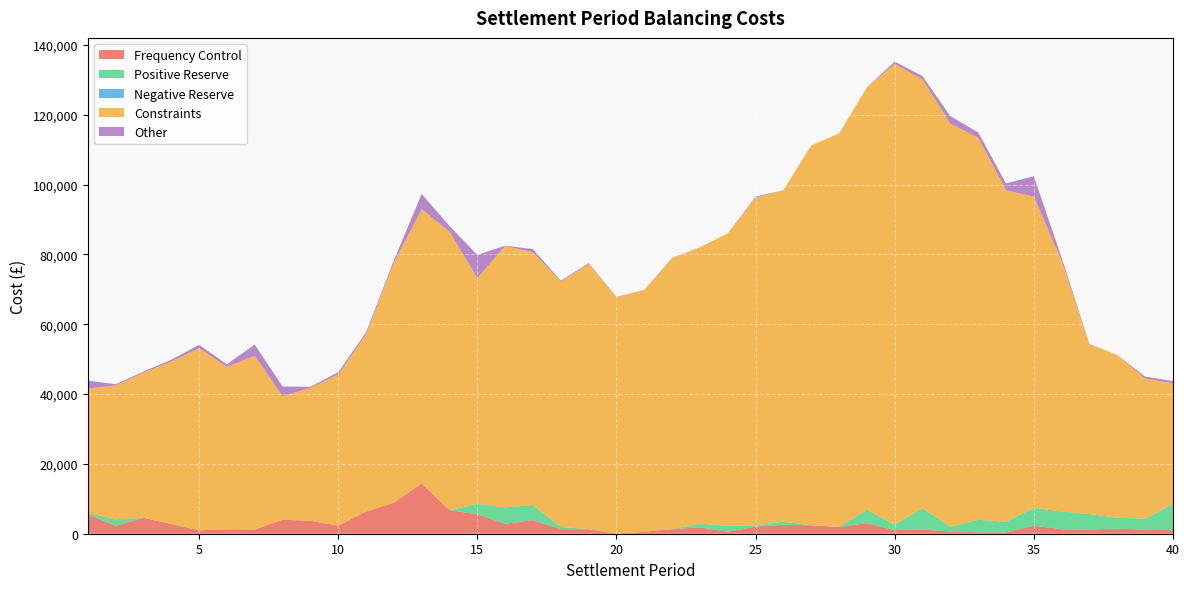

Reading left to right, extract all data points from this chart.

Frequency Control: 5628.8	2247.1	4560.0	2787.9	976.3	1274.0	1208.5	3994.6	3702.0	2314.5	6341.3	8905.3	14396.6	6756.5	5573.2	2856.2	3890.0	1328.1	1296.0	27.0	560.8	1312.1	1811.8	585.3	2038.4	2586.6	2403.1	1937.7	3014.9	1011.4	1168.0	684.0	424.7	410.9	2323.7	1296.0	1201.1	1495.6	1128.2	1001.3
Positive Reserve: 319.2	1885.2	0.0	0.0	0.0	0.0	37.3	0.0	0.0	0.0	0.0	0.0	0.0	0.0	2990.5	4678.4	4318.7	619.8	0.0	0.0	0.0	0.0	1081.9	1692.0	289.1	880.0	0.0	46.4	3802.0	1628.7	6112.0	1297.2	3564.7	3017.1	5094.7	5089.2	4427.1	3074.5	3196.1	7525.6
Negative Reserve: 0.0	0.0	0.0	0.0	0.0	0.0	0.0	0.0	0.0	0.0	0.0	0.0	0.0	0.0	0.0	0.0	0.0	0.0	0.0	0.0	0.0	0.0	0.0	0.0	0.0	0.0	0.0	0.0	0.0	0.0	0.0	0.0	0.0	0.0	0.0	0.0	0.0	0.0	0.0	0.0
Constraints: 35620.1	38335.5	41566.0	46532.2	52137.3	46492.2	49705.3	35387.0	38030.5	43293.0	50739.6	68702.9	78557.0	79775.6	64652.8	74863.8	72391.0	70266.6	75989.8	67681.3	69286.2	77628.3	79135.2	83747.3	93907.9	94918.4	108814.4	112673.7	121054.4	131894.8	122800.0	115434.1	109439.7	94949.1	89138.8	71656.8	48613.9	46618.1	40115.2	34544.4
Other: 2291.1	343.7	315.7	510.8	991.7	782.2	3237.5	2797.1	356.1	650.3	610.1	697.9	4342.1	1601.9	6646.7	113.8	903.1	264.7	253.4	128.1	16.0	76.2	18.7	0.0	313.4	20.4	0.0	0.5	0.0	714.0	975.4	2161.7	1517.6	1977.8	5834.0	952.5	104.2	10.8	564.0	649.9